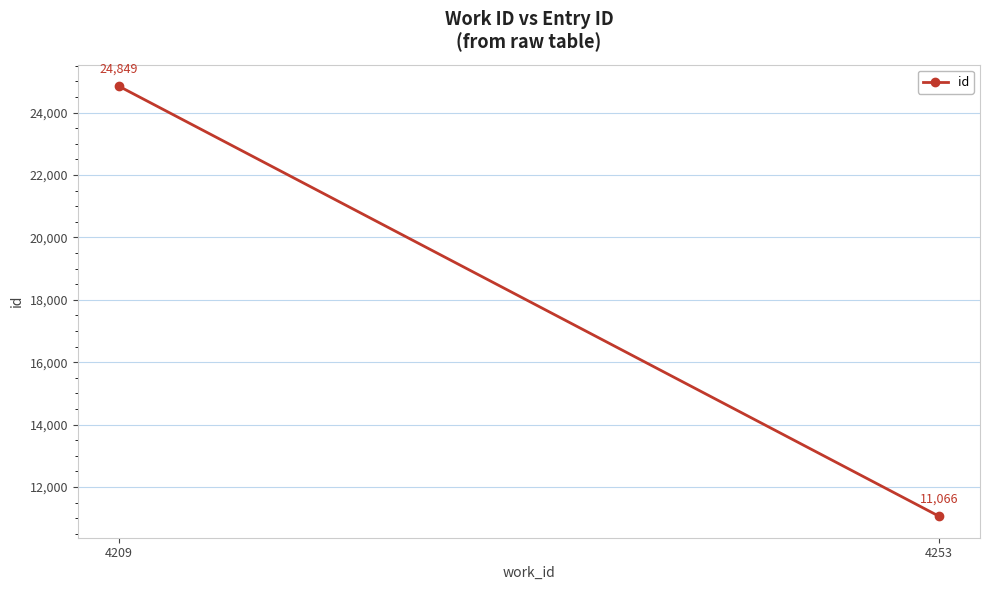

Reading left to right, transcribe all the data shown in this chart.

24849	11066